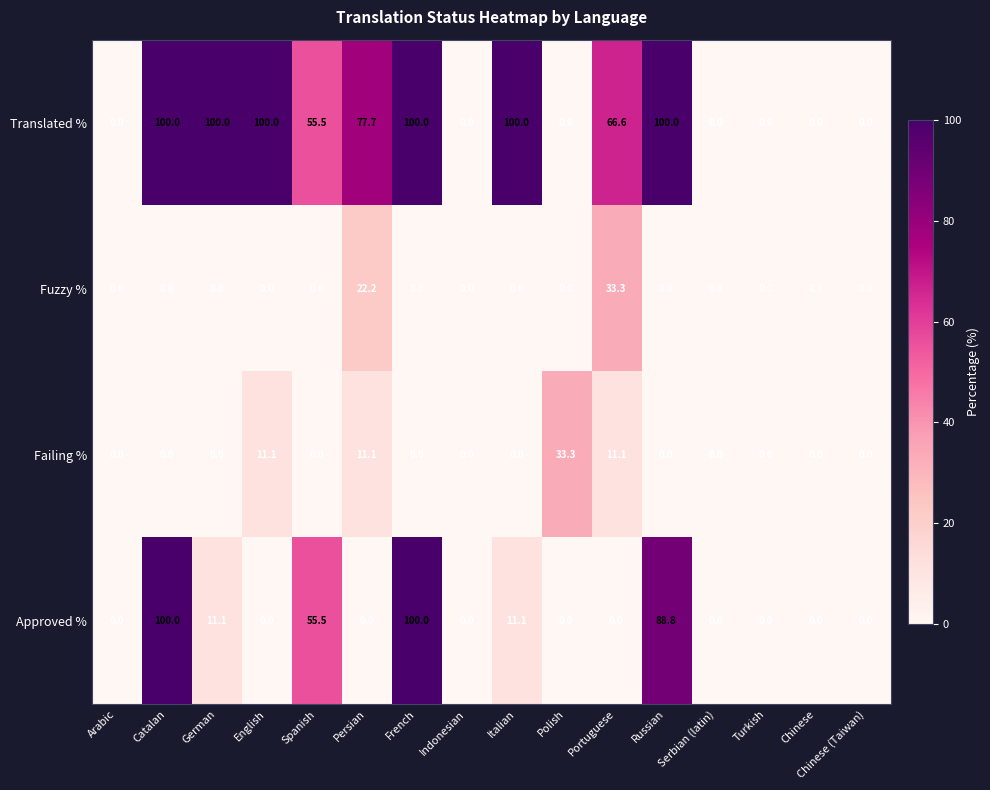

True or false: Failing % has a value of -22.2 at Serbian (latin).

False